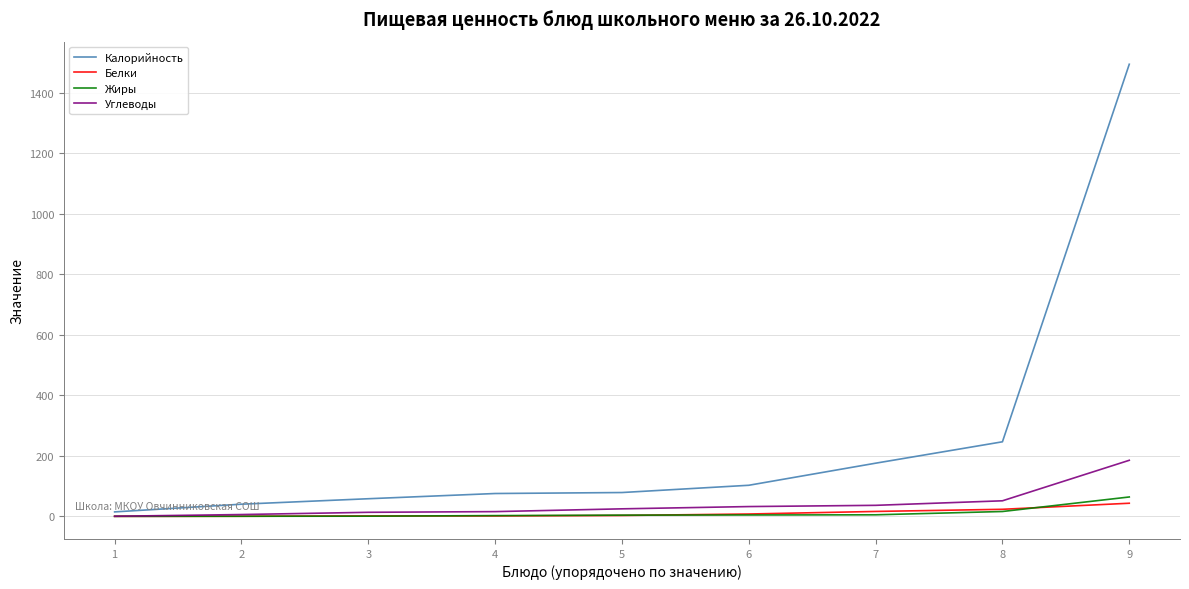

What is the difference between the maximum and minimum values in the Жиры series?

64.1